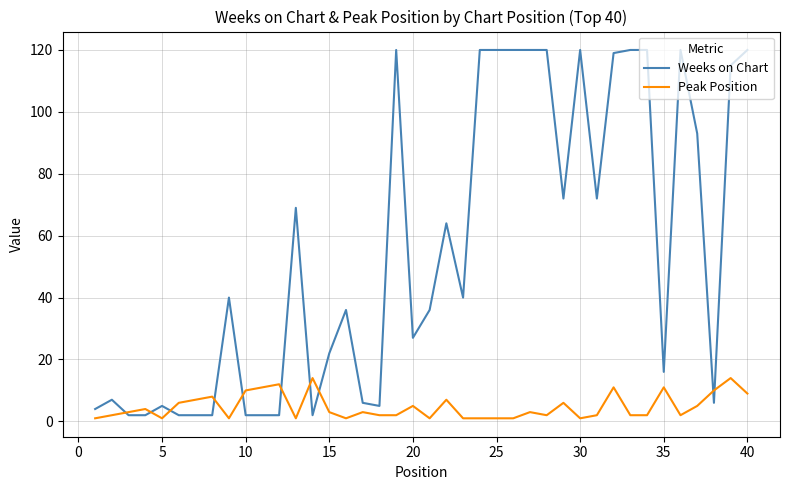

Reading right to left, transcribe all the data shown in this chart.

Weeks on Chart: 120	115	6	93	120	16	120	120	119	72	120	72	120	120	120	120	120	40	64	36	27	120	5	6	36	22	2	69	2	2	2	40	2	2	2	5	2	2	7	4
Peak Position: 9	14	10	5	2	11	2	2	11	2	1	6	2	3	1	1	1	1	7	1	5	2	2	3	1	3	14	1	12	11	10	1	8	7	6	1	4	3	2	1